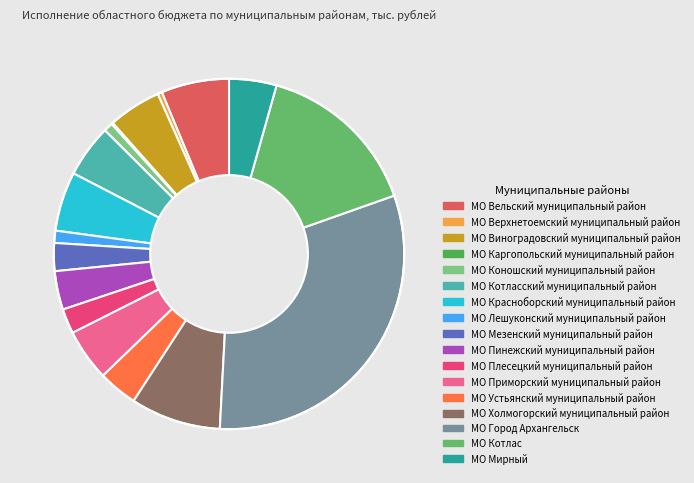

Rank the categories by value from lowest to highest.

МО Каргопольский муниципальный район, МО Верхнетоемский муниципальный район, МО Коношский муниципальный район, МО Лешуконский муниципальный район, МО Плесецкий муниципальный район, МО Мезенский муниципальный район, МО Пинежский муниципальный район, МО Устьянский муниципальный район, МО Мирный, МО Приморский муниципальный район, МО Котласский муниципальный район, МО Виноградовский муниципальный район, МО Красноборский муниципальный район, МО Вельский муниципальный район, МО Холмогорский муниципальный район, МО Котлас, МО Город Архангельск